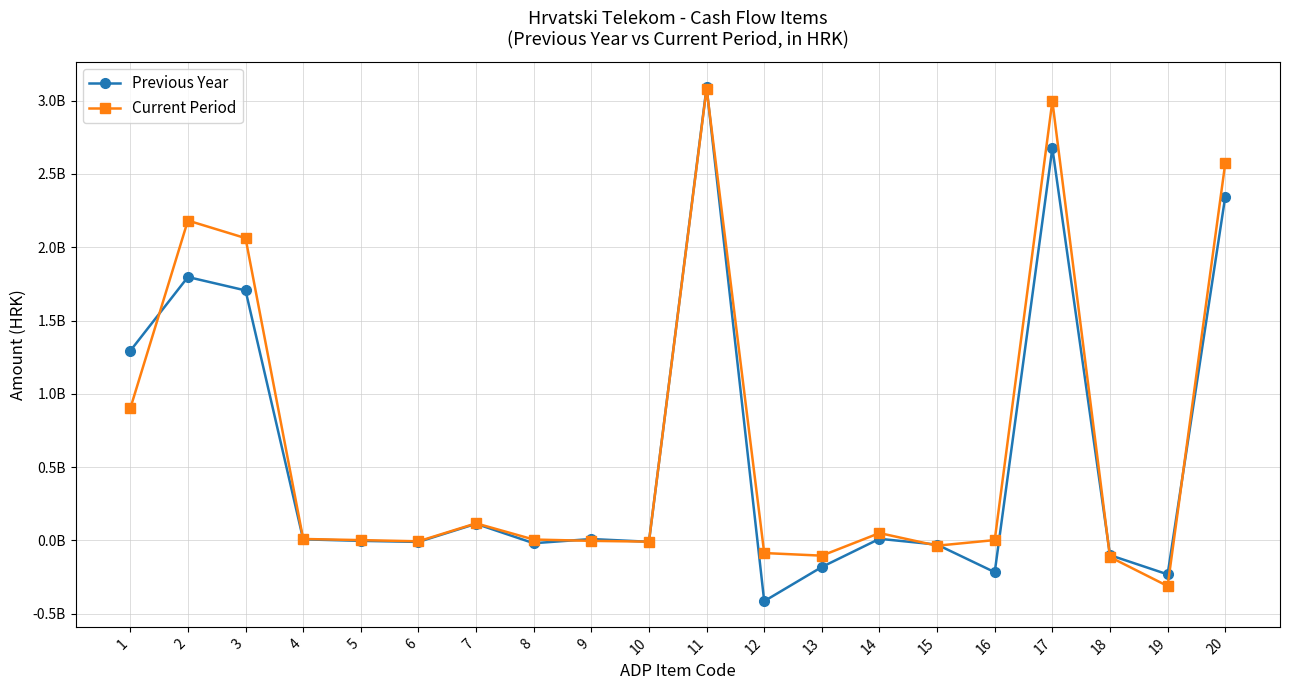

What is the total value across all series at 20?

4918072049